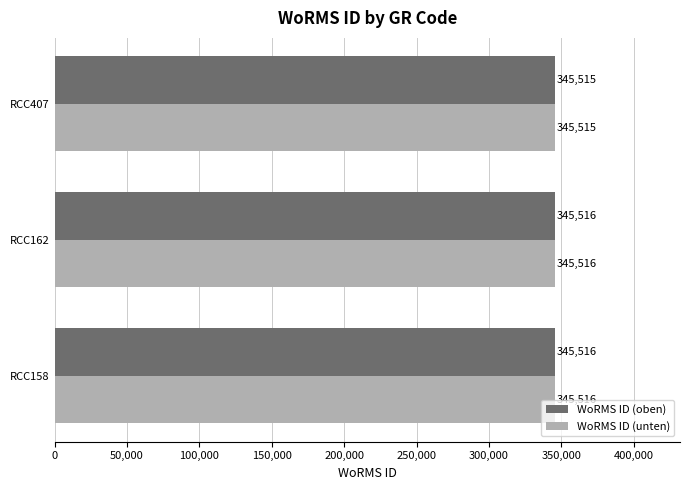

Read the WoRMS ID (unten) value at RCC162.

345516